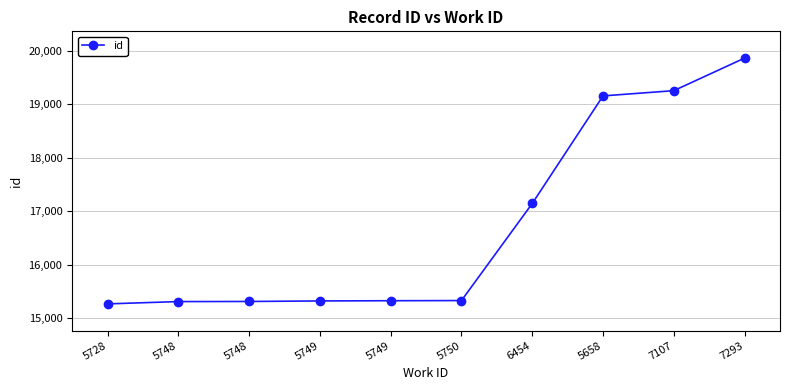

How many distinct data groups are displayed?

1